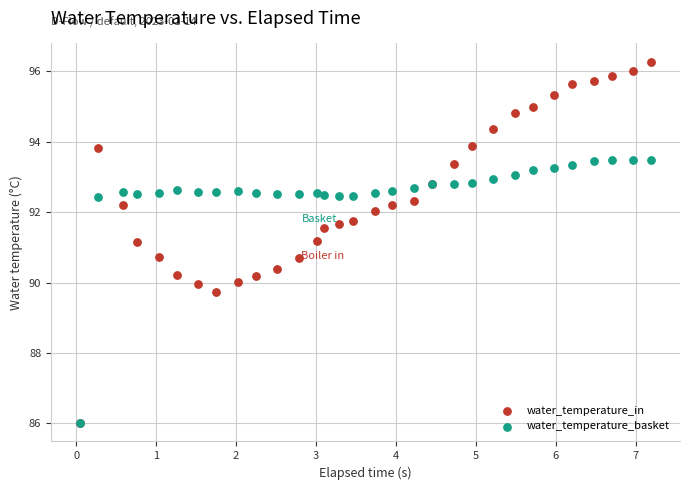

In the water_temperature_basket series, what Y value is closest to 89?

86.0